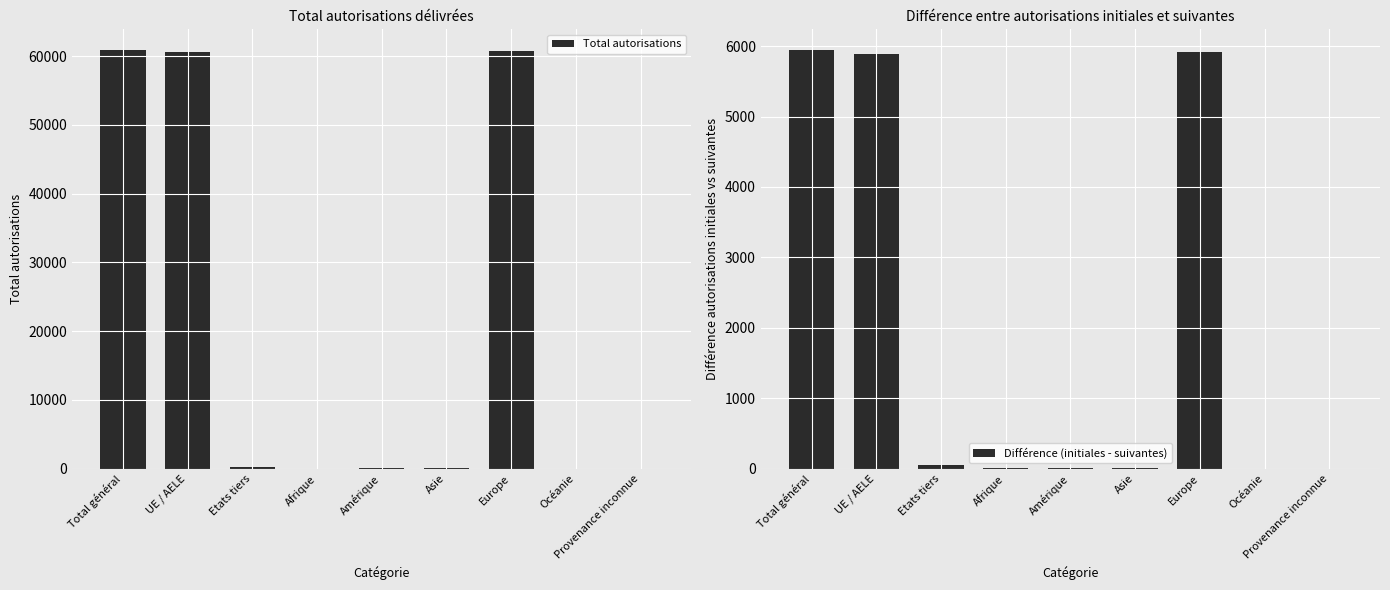

How many values in the Différence (initiales - suivantes) series exceed 10?

4